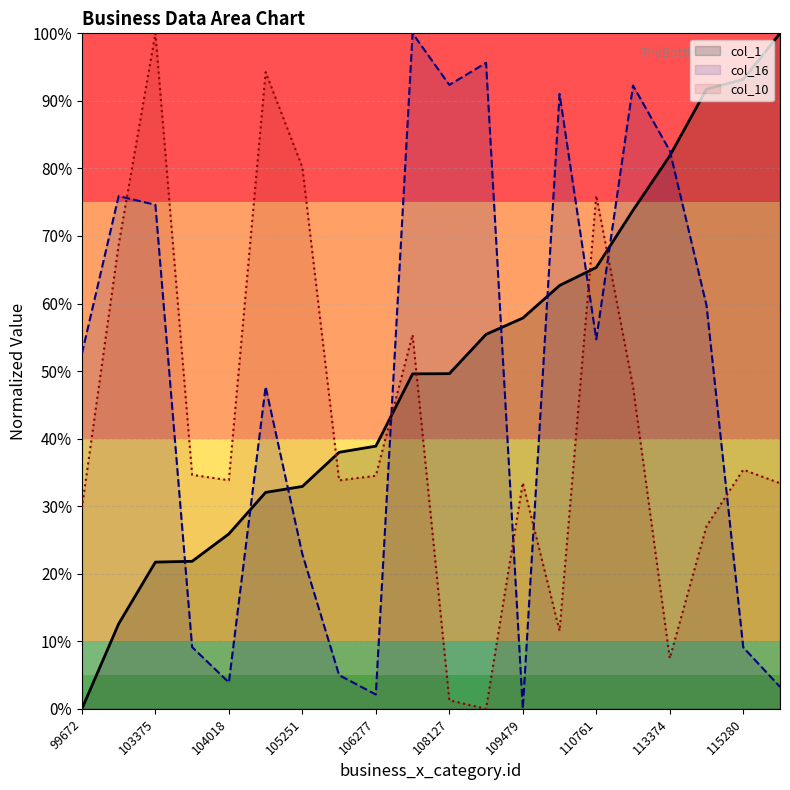

Rank the series by their maximum value, from highest to lowest.

col_1, col_16, col_10